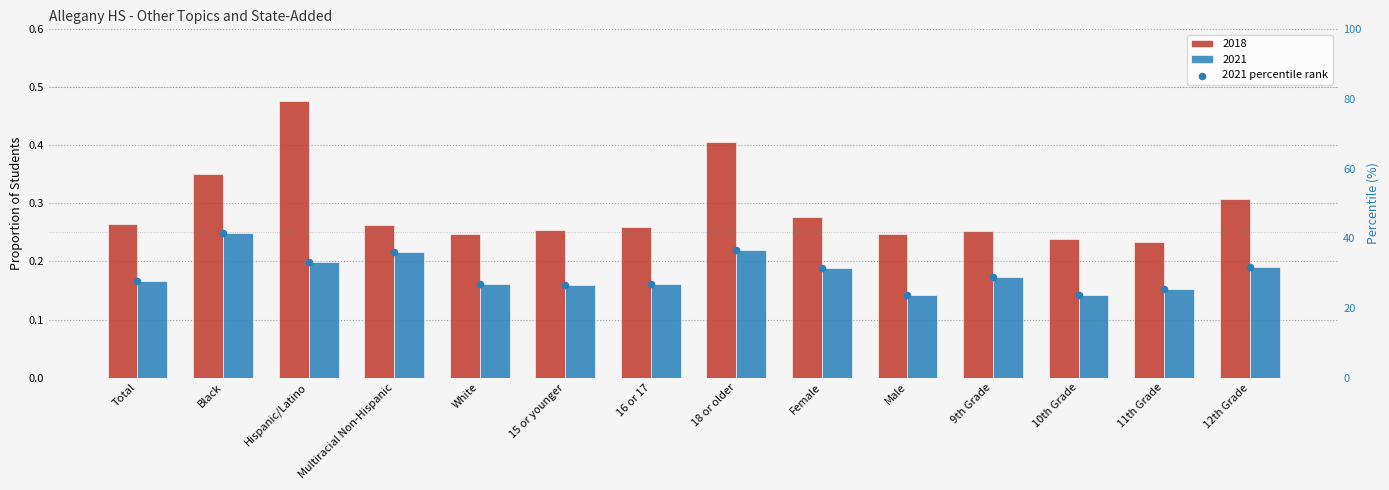

Approximately how many times larger is the value at 10th Grade compared to 12th Grade?

0.8